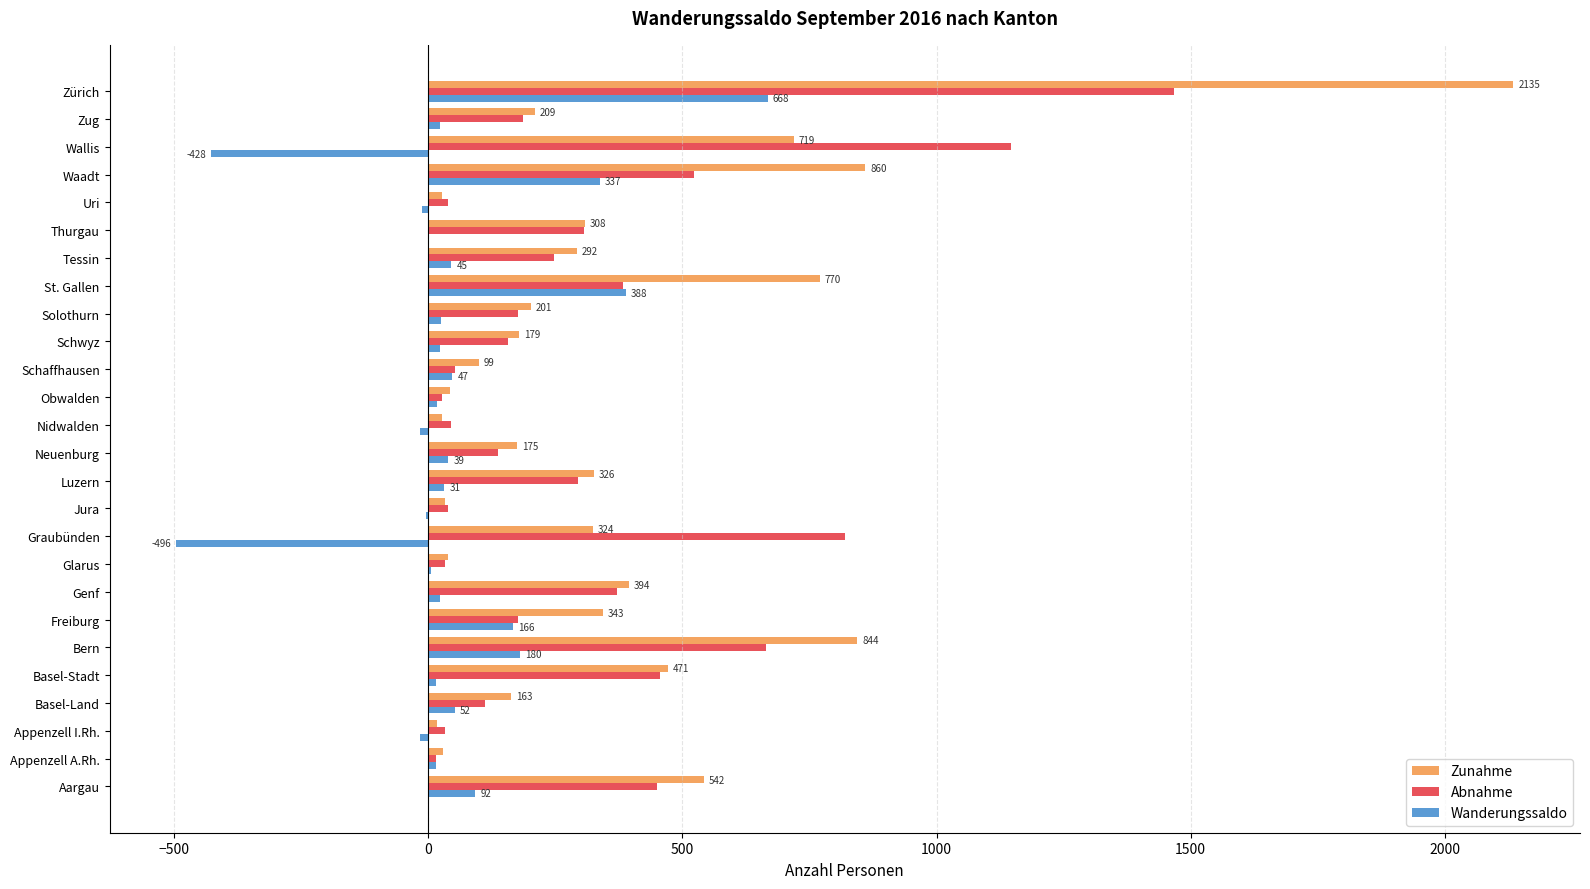

What is the average value of the Wanderungssaldo series?

47